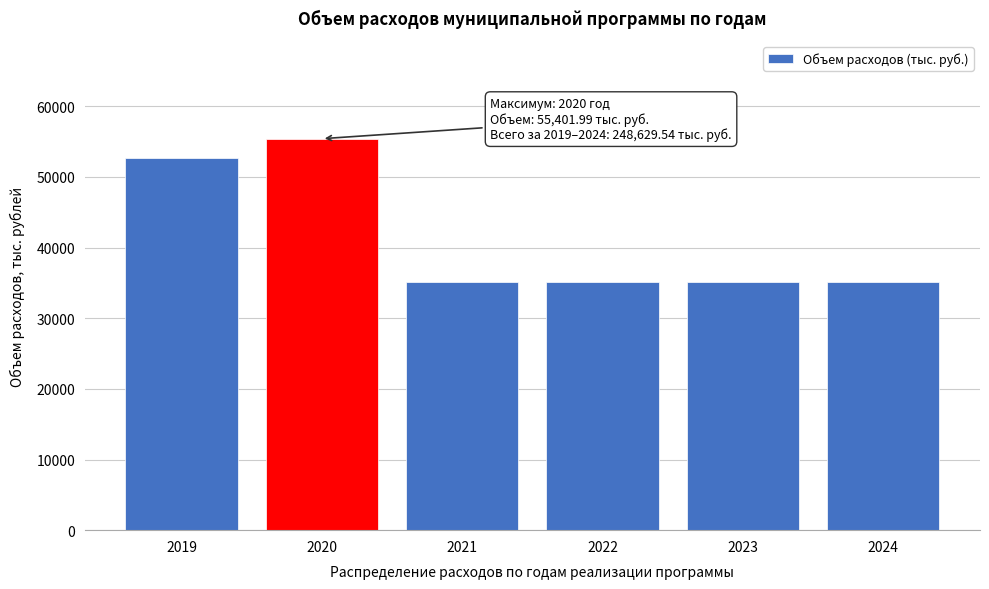

Which label corresponds to the largest value in the chart?

2020